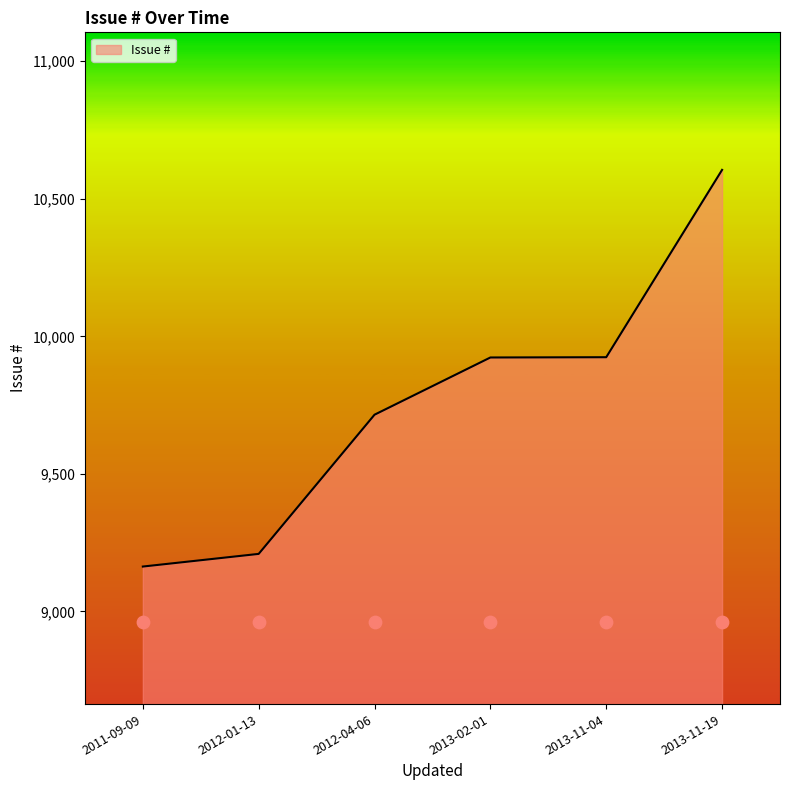

What is the ratio of the value at 2013-11-19 to the value at 2012-04-06?

1.1